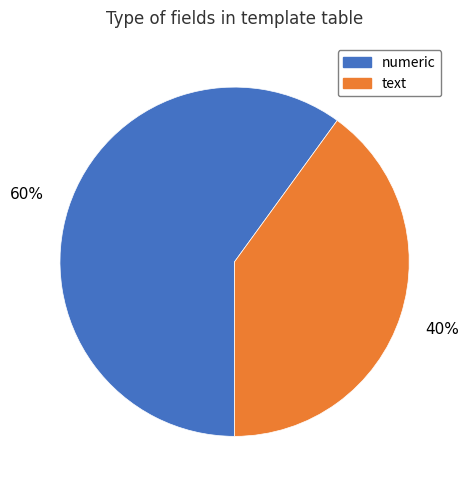

Do text and numeric together represent more than half of the pie?

Yes